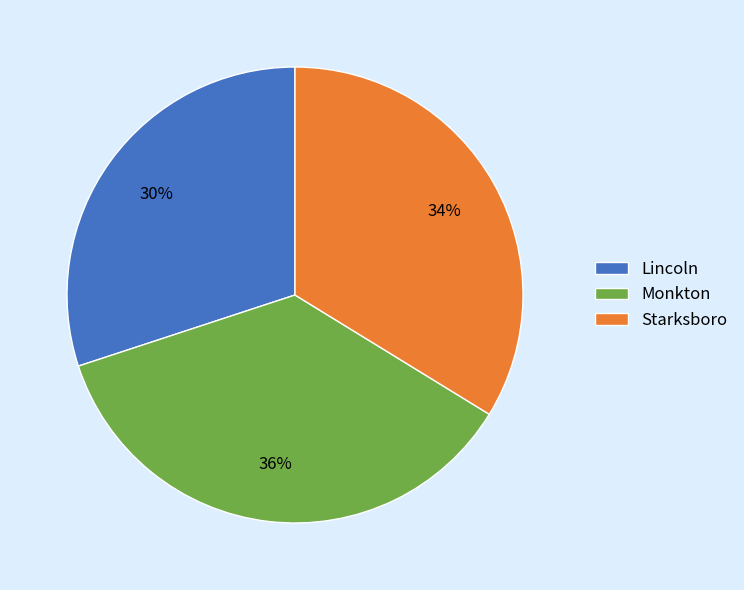

How many slices are in this pie chart?

3